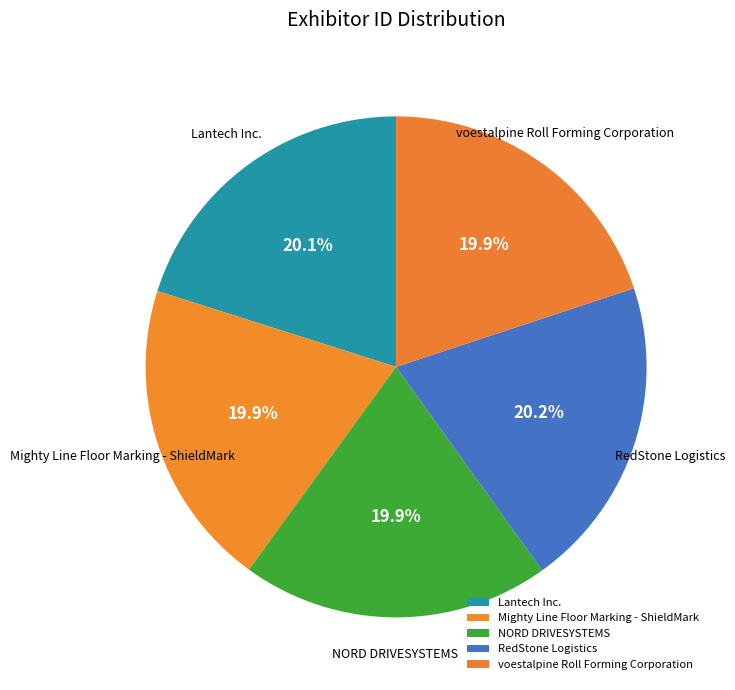

What is the ratio of the value at Lantech Inc. to the value at Mighty Line Floor Marking - ShieldMark?

1.0